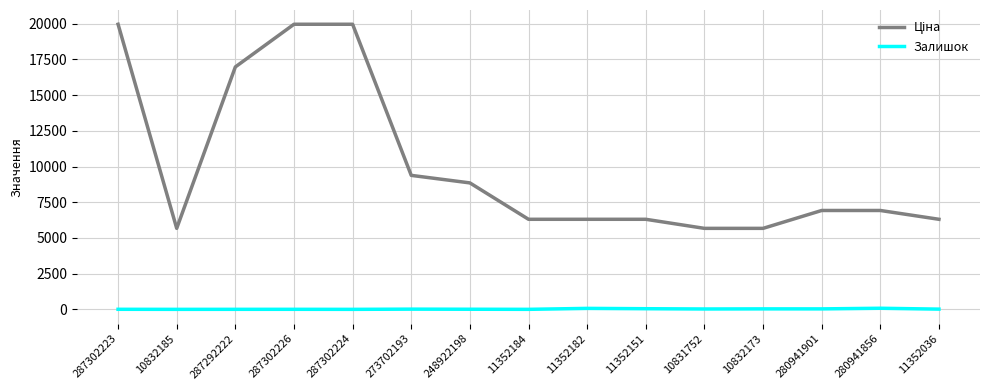

True or false: Залишок has a value of 18.0 at 273702193.

True